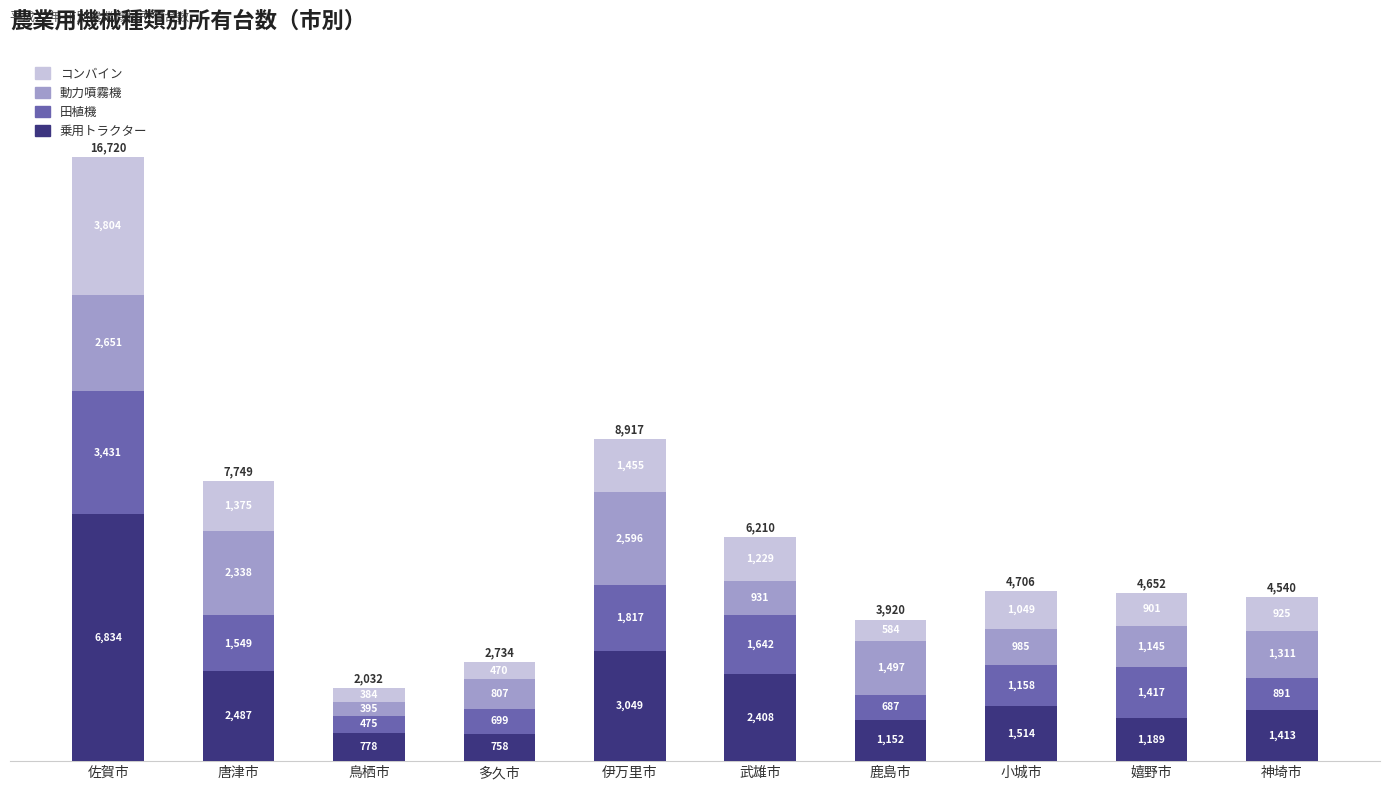

Are the bars horizontal?

No